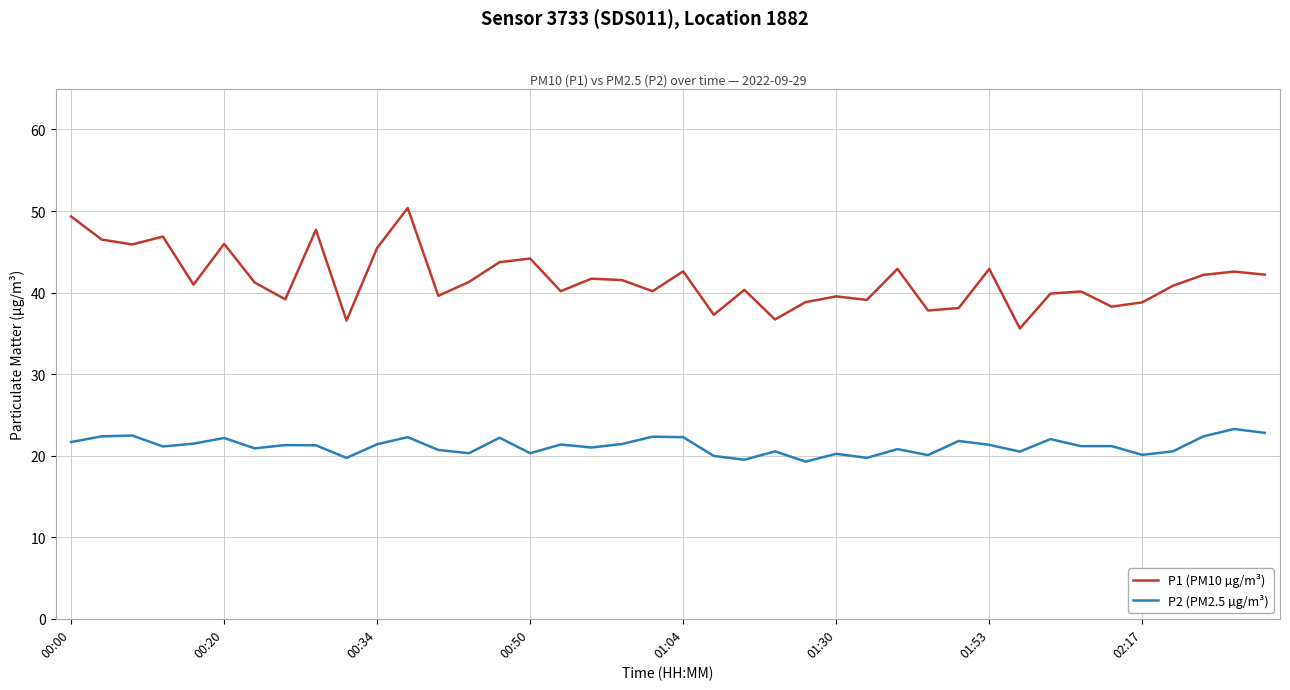

True or false: P2 (PM2.5 µg/m³) has more than 1 interior local peaks.

True